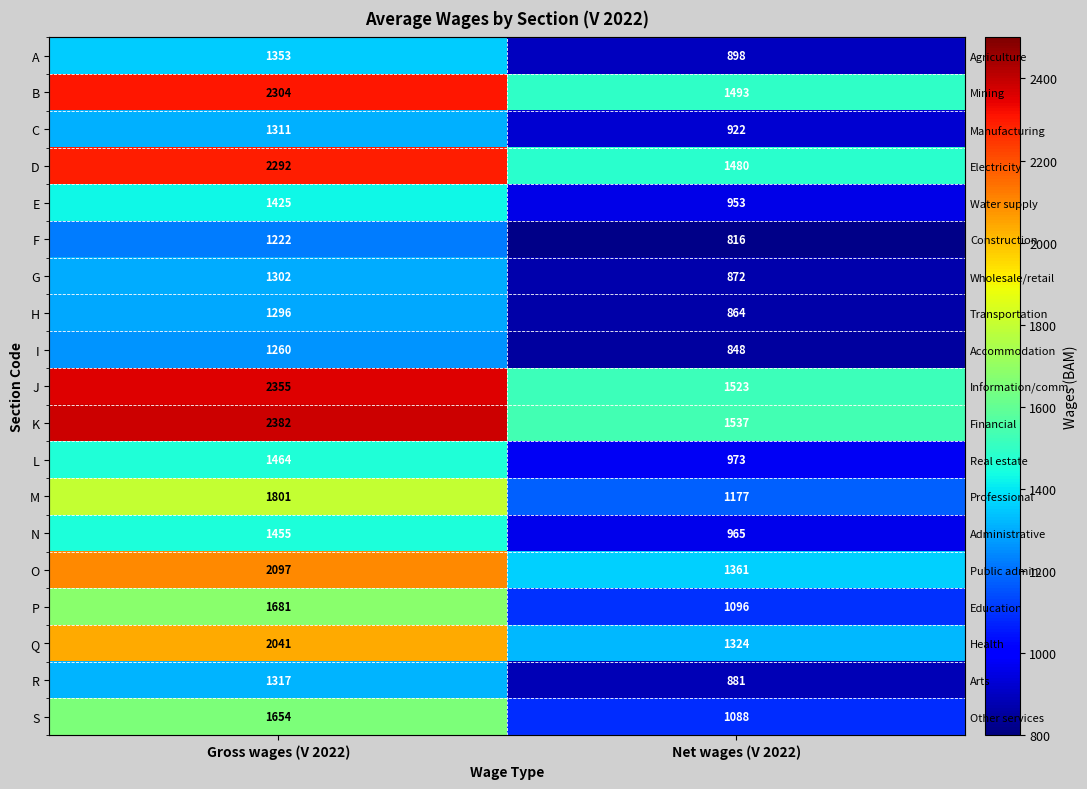

Rank the series at Net wages (V 2022) from highest to lowest value.

K, J, B, D, O, Q, M, P, S, L, N, E, C, A, R, G, H, I, F